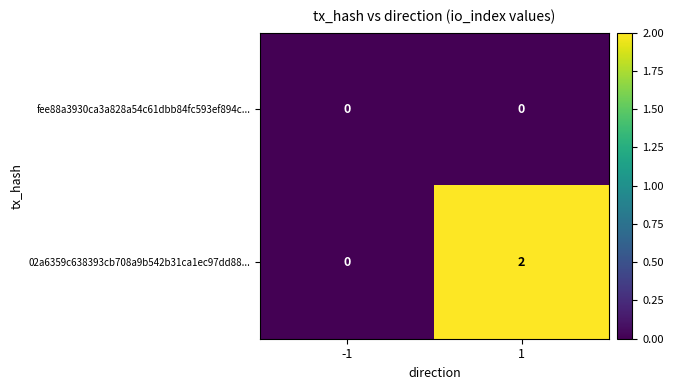

Reading left to right, transcribe all the data shown in this chart.

fee88a3930ca3a828a54c61dbb84fc593ef894c...: -1=0	1=0
02a6359c638393cb708a9b542b31ca1ec97dd88...: -1=0	1=2